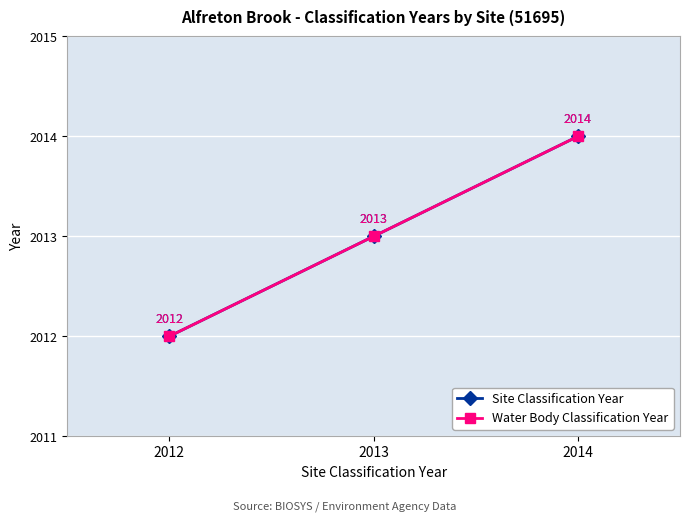

What is the sum of all Site Classification Year values?

6039